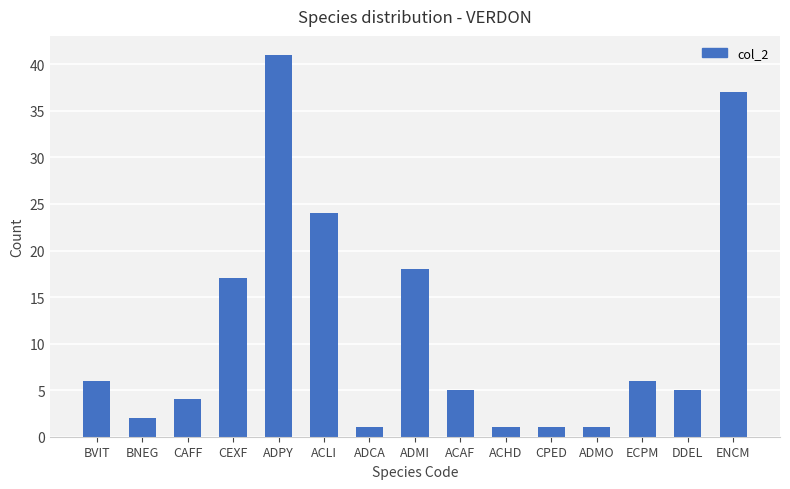

What is the ratio of the value at ACHD to the value at BVIT?

0.2